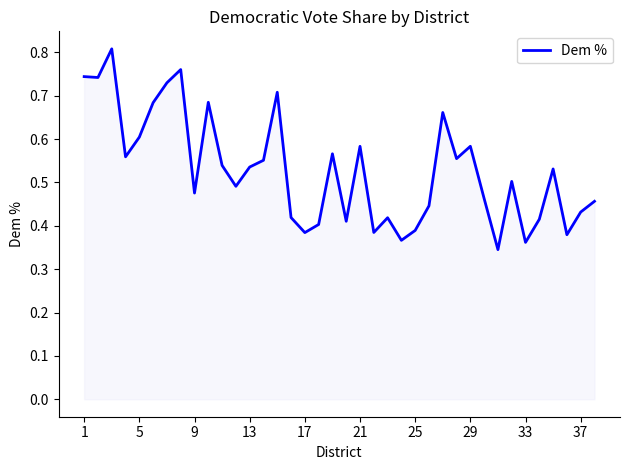

How many values are between 0 and 1?

38